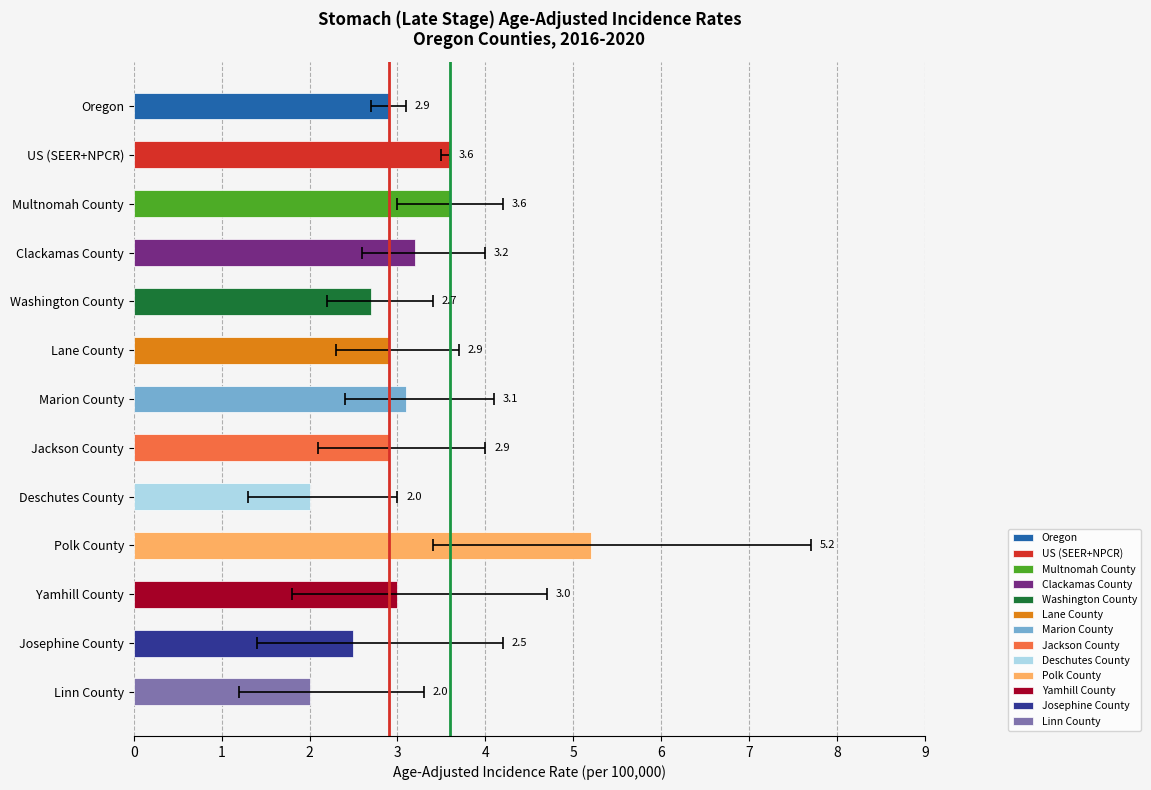

At which category is the sum across all series the highest?

Polk County